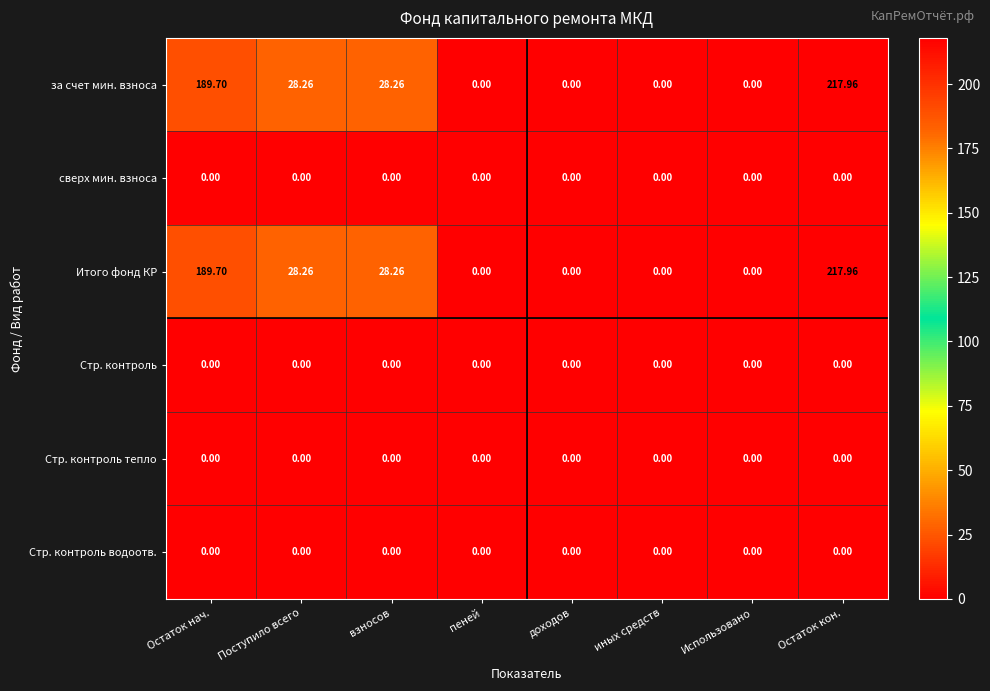

At which category does the chart reach its peak across all series?

Остаток кон.